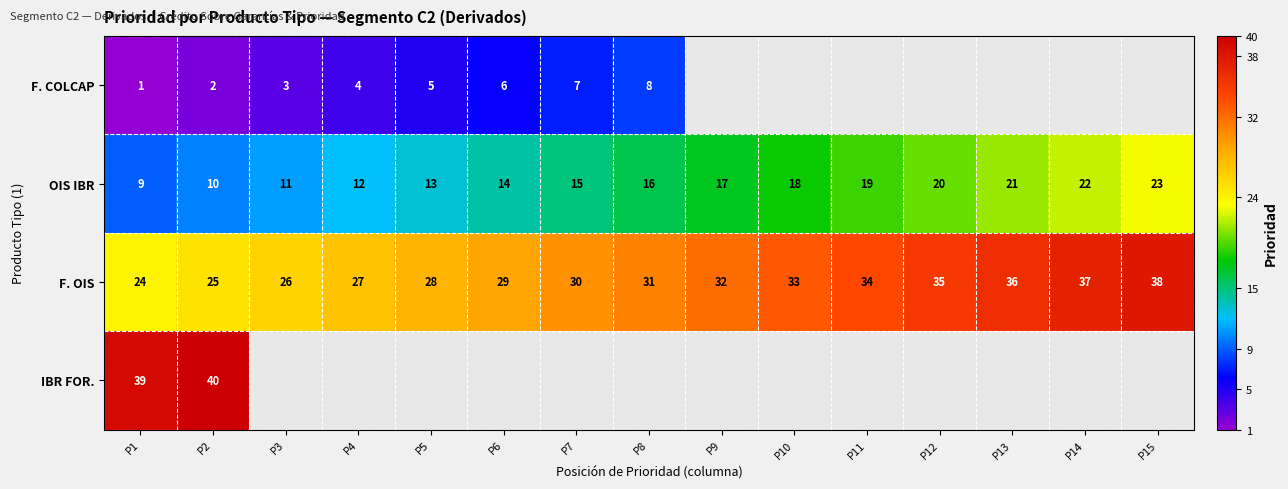

What is the maximum value for F. OIS?

38